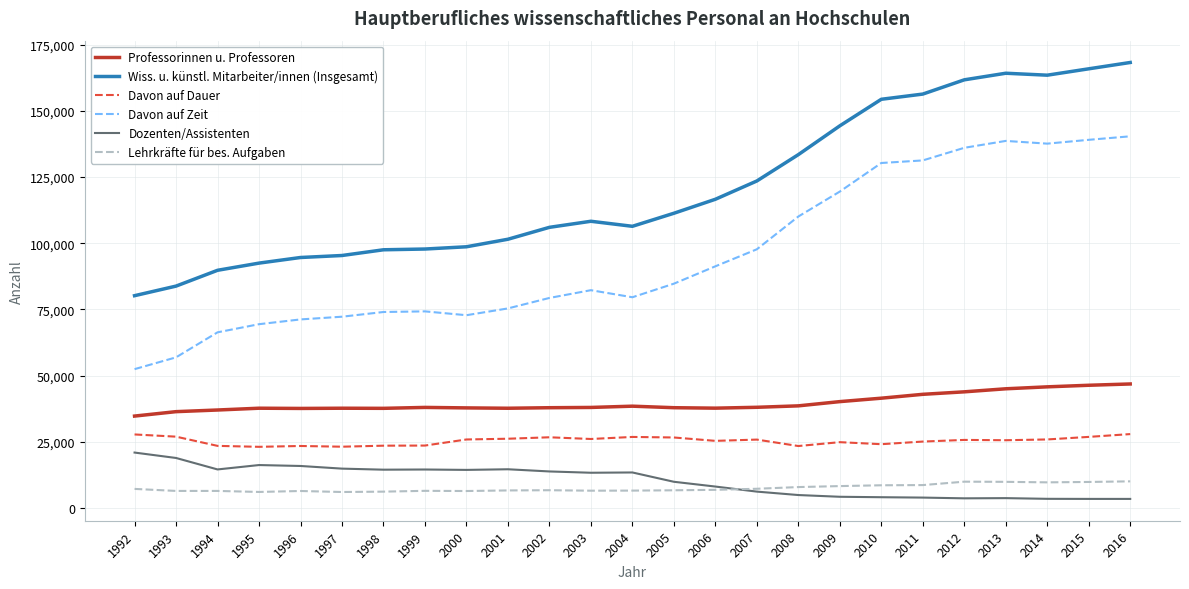

Which series has the largest total across all categories?

Wiss. u. künstl. Mitarbeiter/innen (Insgesamt)